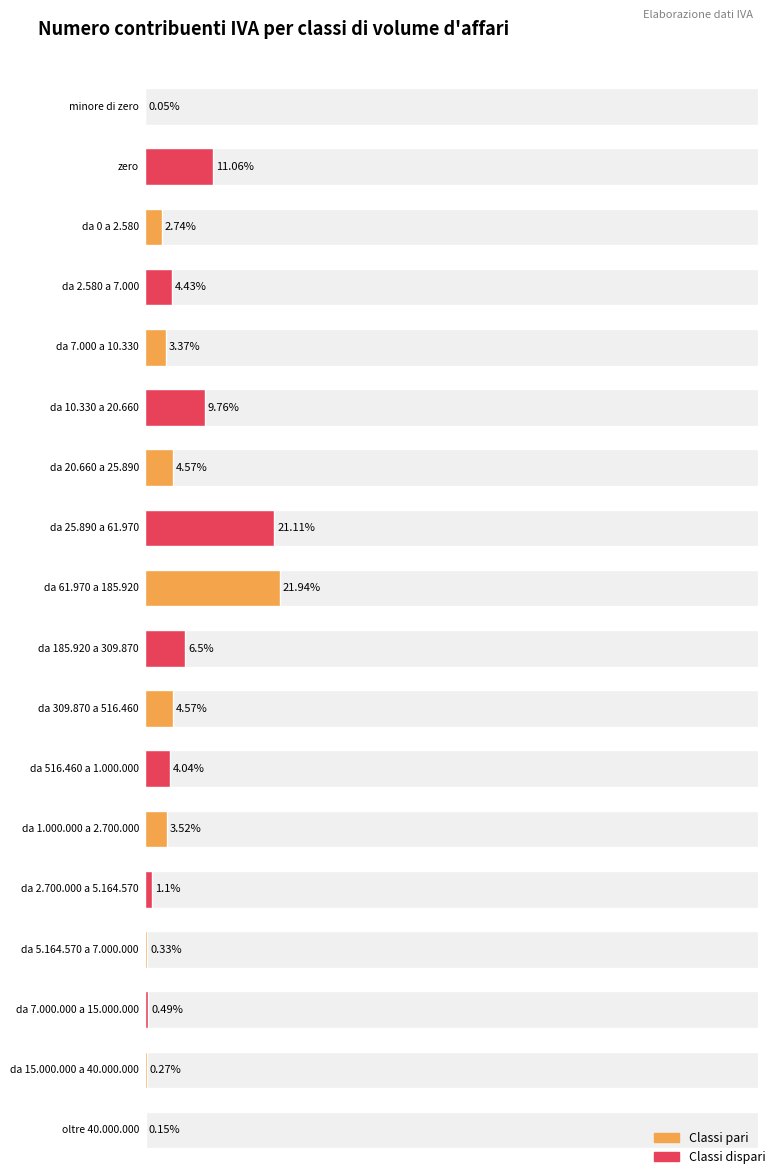

Does the chart contain any negative values?

No